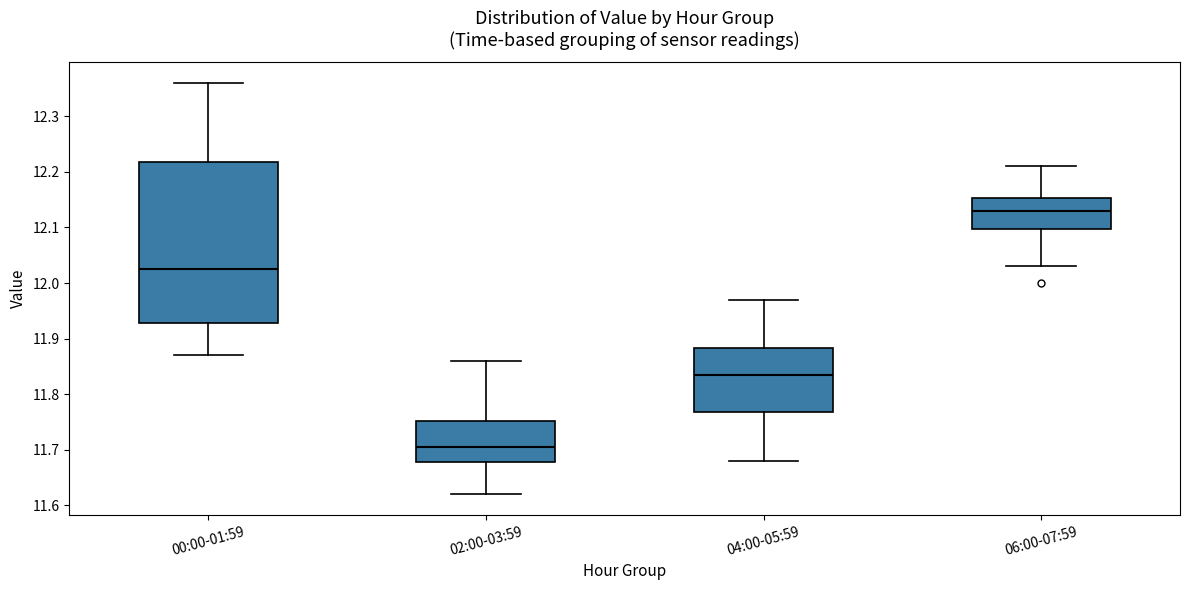

Reading left to right, transcribe this box plot: for each box, give where its median line is, the range the box spans, and where its two whiskers end, as read against the y-axis. The values are not printed on the chart, so give them approximately, as read against the axis.

00:00-01:59: median 12.03, box 11.93 to 12.22, whiskers 11.87 to 12.36
02:00-03:59: median 11.71, box 11.68 to 11.75, whiskers 11.62 to 11.86
04:00-05:59: median 11.84, box 11.77 to 11.88, whiskers 11.68 to 11.97
06:00-07:59: median 12.13, box 12.10 to 12.15, whiskers 12.03 to 12.21